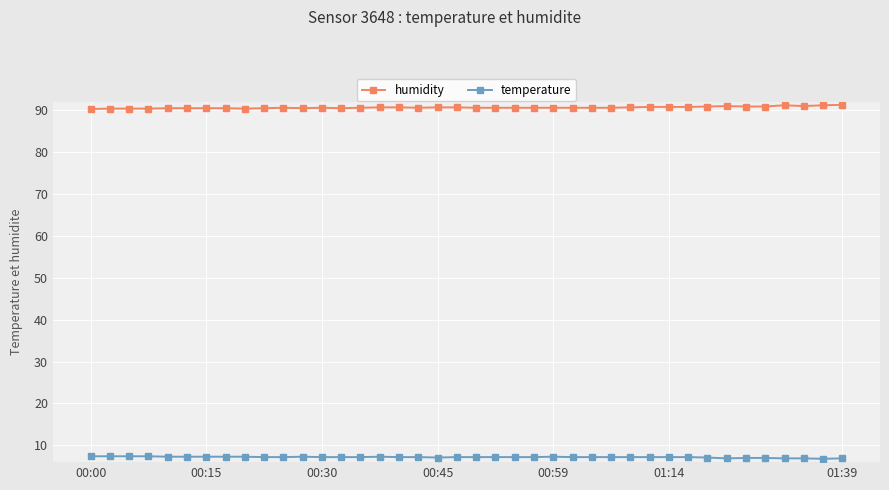

True or false: temperature and humidity cross at least once.

False